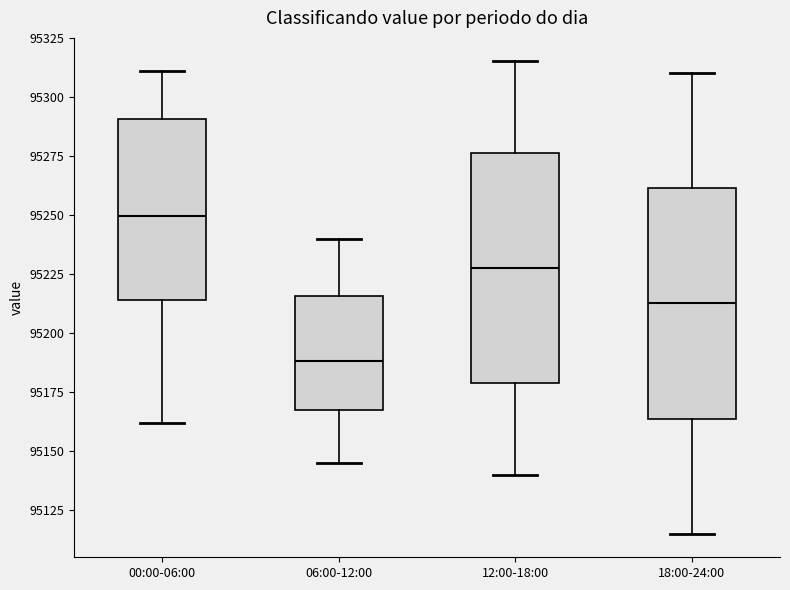

Where does the median line of the box for 18:00-24:00 sit on the y-axis? The values are not printed on the chart, so give them approximately, as read against the axis.

95215